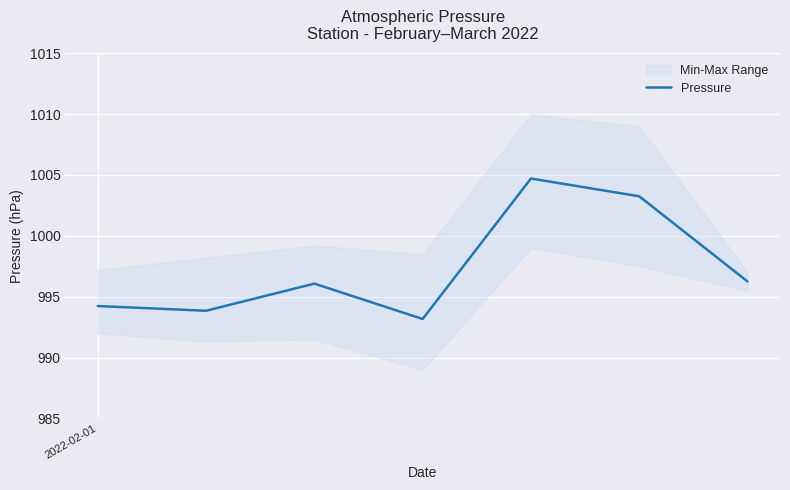

What is the maximum value for Pressure?

1004.7